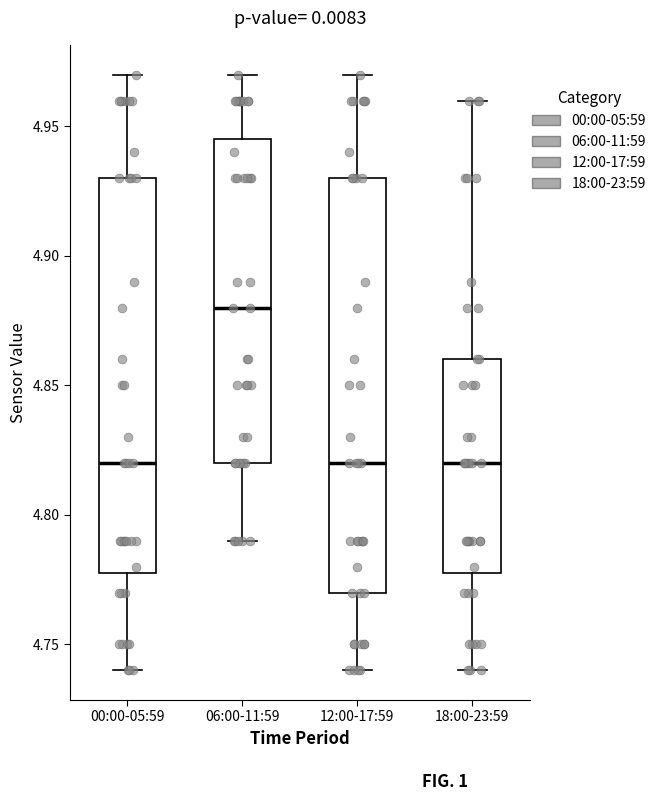

Comparing the boxes themselves (not the whiskers), which one is the tallest?

12:00-17:59